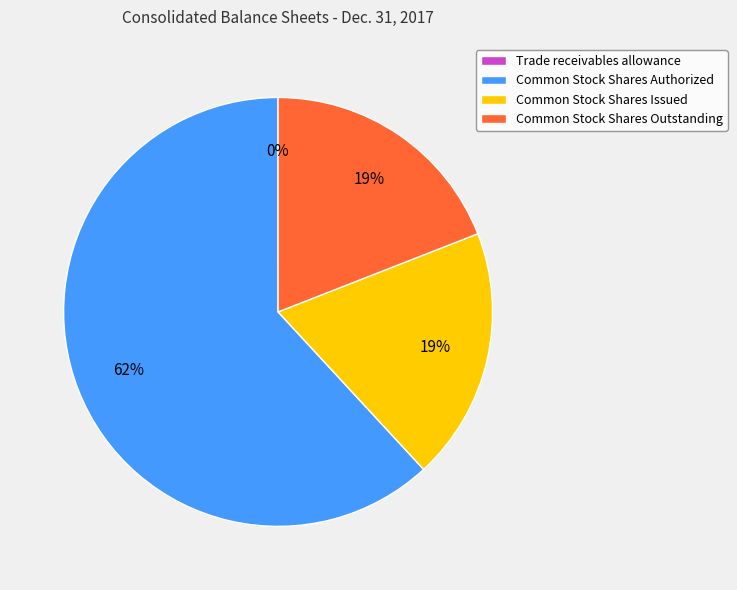

To the nearest percent, what is the combined percentage of Common Stock Shares Issued and Common Stock Shares Authorized?

81%